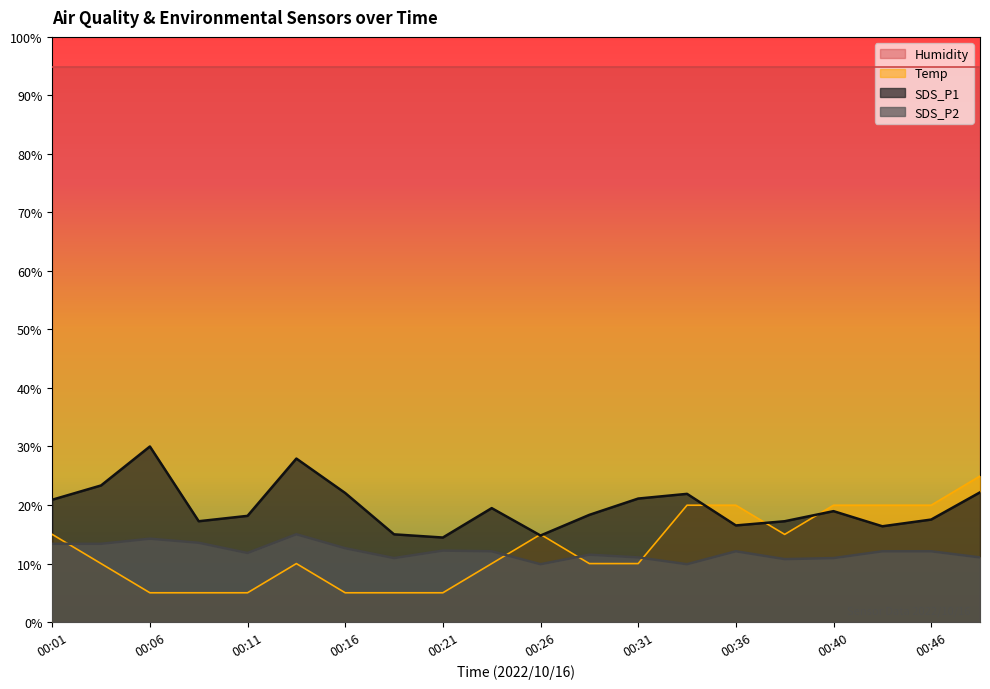

True or false: SDS_P1 and SDS_P2 intersect in this chart.

False